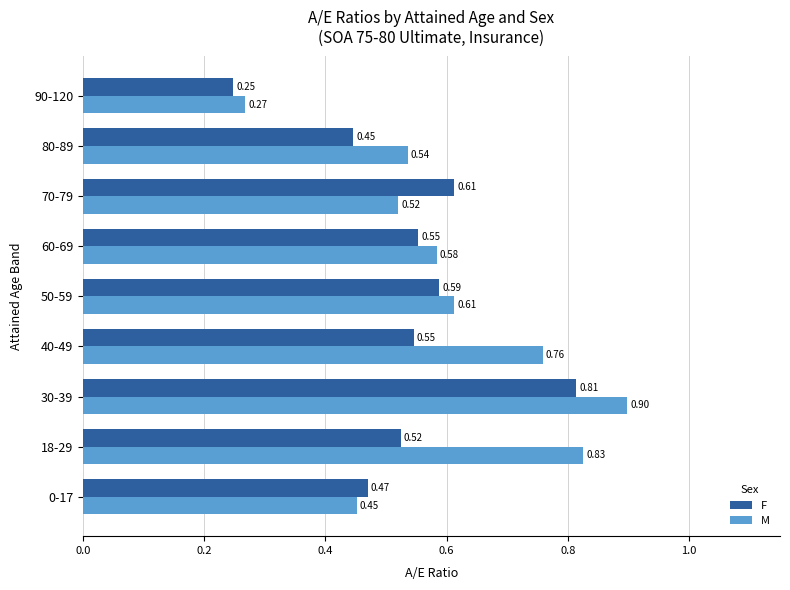

Rank the series at 40-49 from lowest to highest value.

F, M